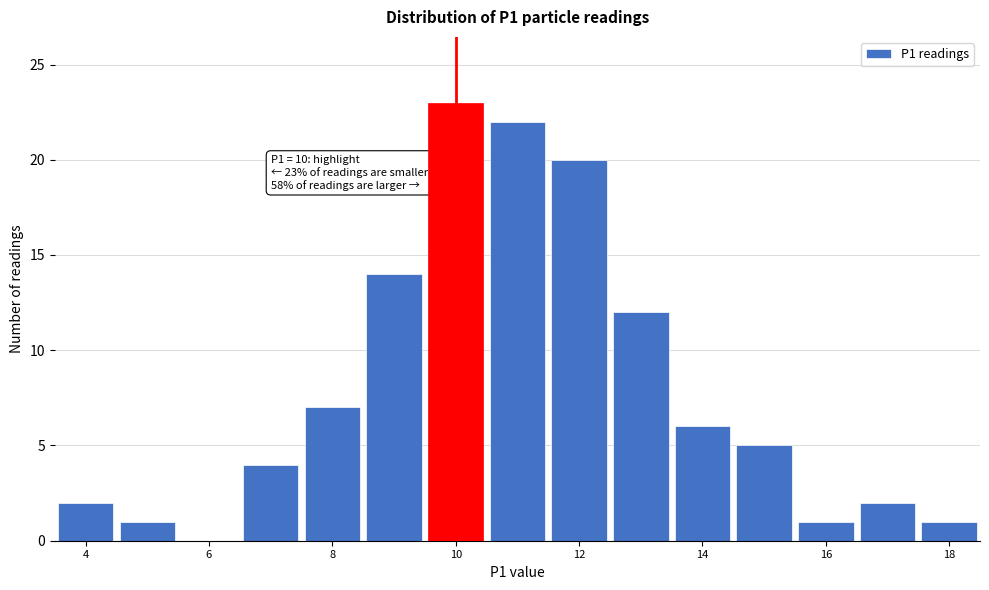

Over which range of the x-axis is the bar tallest?

9.5 to 10.5